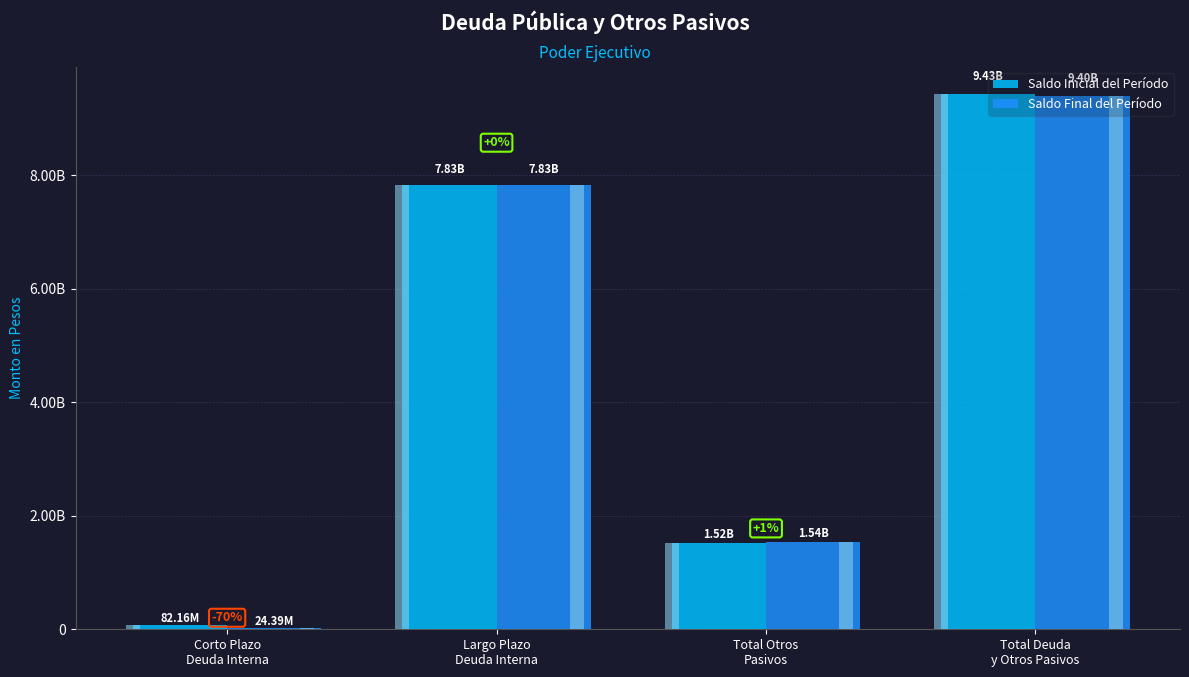

At which label does Saldo Final del Período first exceed 7831331407?

Largo Plazo
Deuda Interna